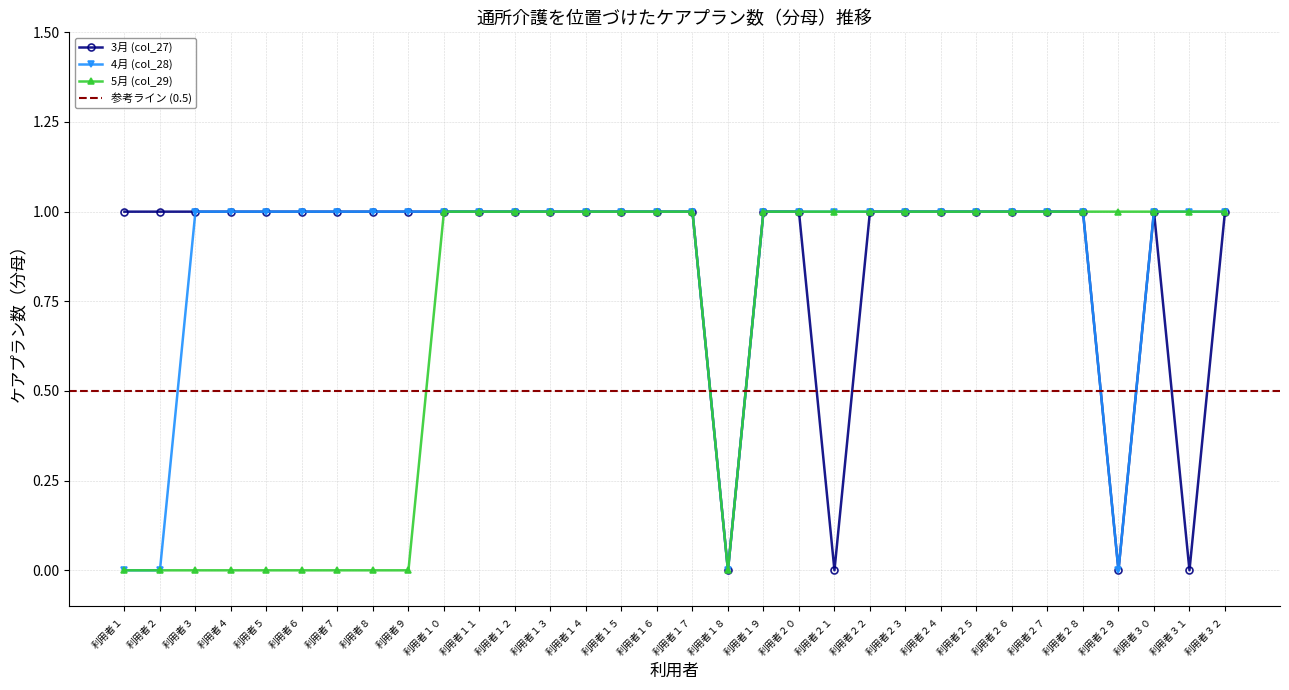

In 5月 (col_29), how many points are lower than both neighbors (excluding endpoints)?

1